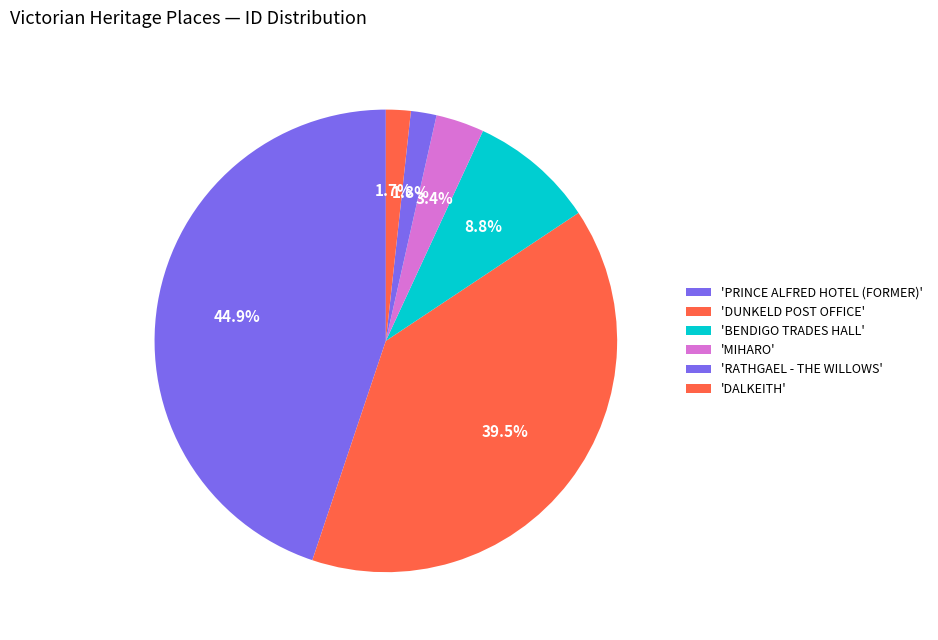

How many segments does this pie chart have?

6